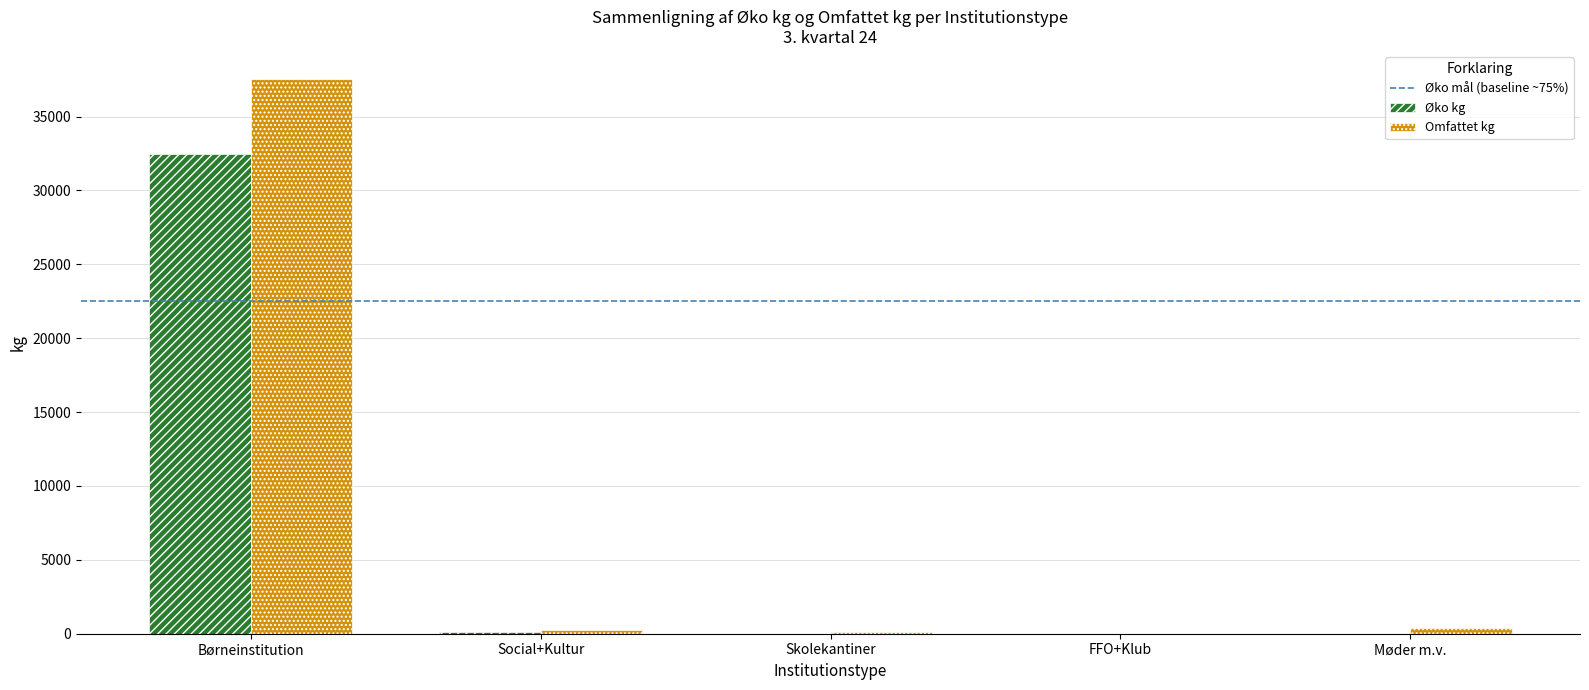

At which category is the sum across all series the highest?

Børneinstitution